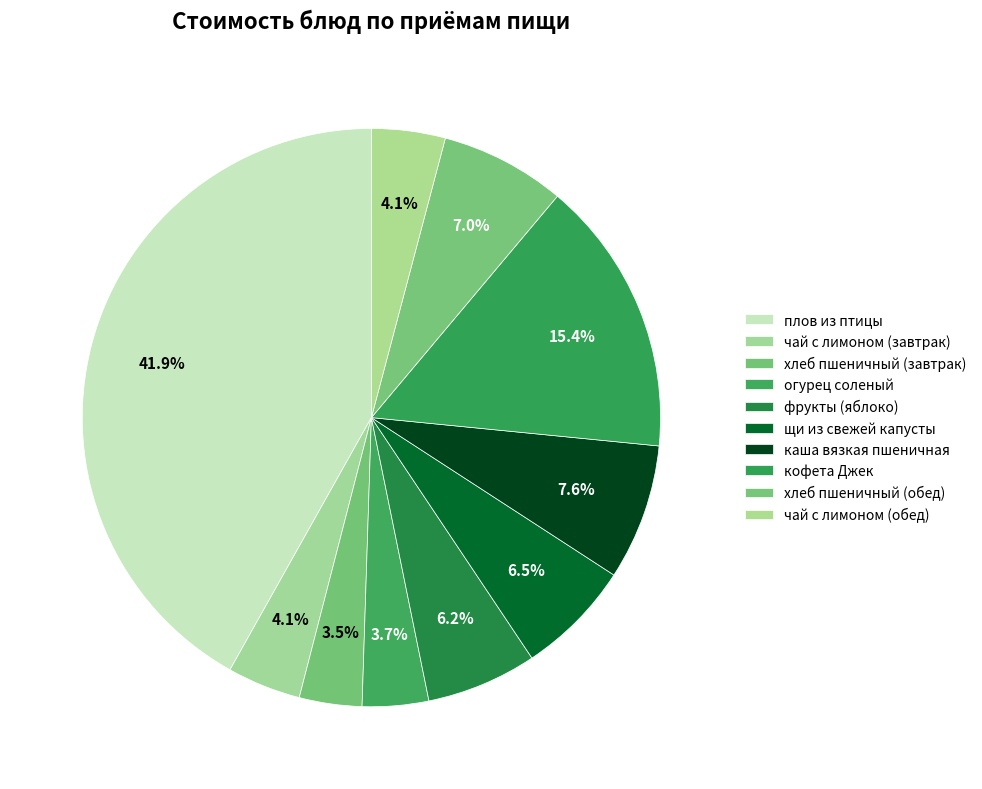

To the nearest percent, what portion does кофета Джек represent?

15%